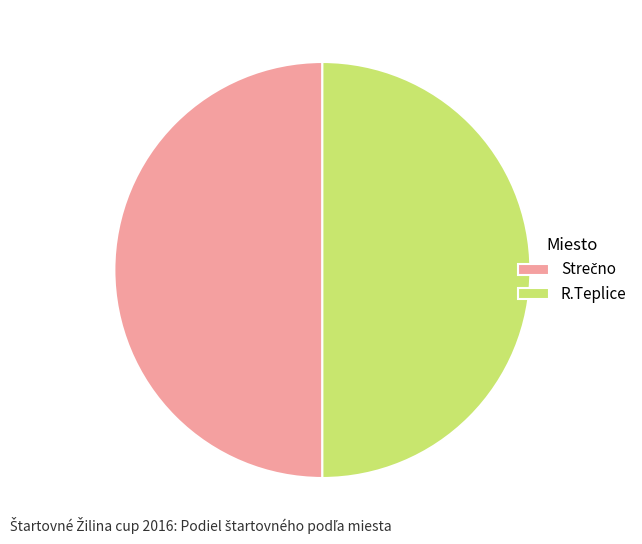

True or false: R.Teplice accounts for 41% of the total.

False